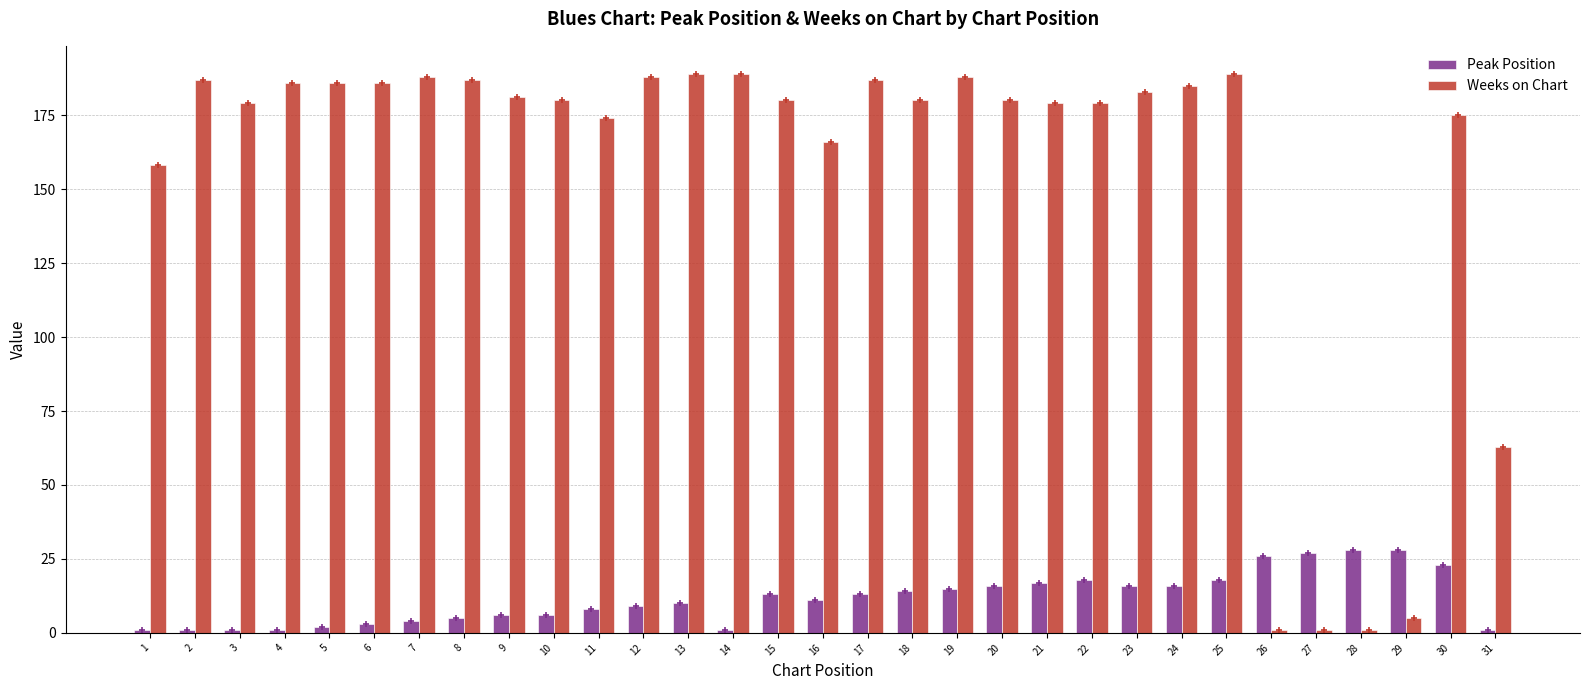

Which series changed the most between 10 and 12?

Weeks on Chart